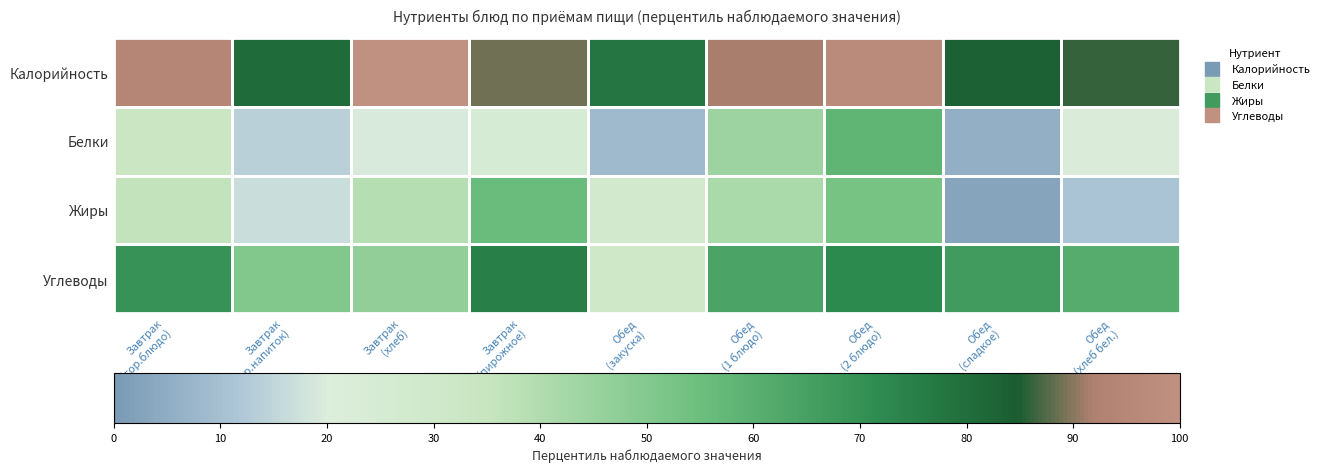

Reading left to right, what are all the values shown in this chart?

Калорийность: Завтрак
(гор.блюдо)=94.4	Завтрак
(гор.напиток)=80.6	Завтрак
(хлеб)=100.0	Завтрак
(пирожное)=88.9	Обед
(закуска)=77.8	Обед
(1 блюдо)=91.7	Обед
(2 блюдо)=97.2	Обед
(сладкое)=83.3	Обед
(хлеб бел.)=86.1
Белки: Завтрак
(гор.блюдо)=33.3	Завтрак
(гор.напиток)=13.9	Завтрак
(хлеб)=19.4	Завтрак
(пирожное)=25.0	Обед
(закуска)=8.3	Обед
(1 блюдо)=44.4	Обед
(2 блюдо)=58.3	Обед
(сладкое)=5.6	Обед
(хлеб бел.)=22.2
Жиры: Завтрак
(гор.блюдо)=36.1	Завтрак
(гор.напиток)=16.7	Завтрак
(хлеб)=38.9	Завтрак
(пирожное)=55.6	Обед
(закуска)=27.8	Обед
(1 блюдо)=41.7	Обед
(2 блюдо)=52.8	Обед
(сладкое)=2.8	Обед
(хлеб бел.)=11.1
Углеводы: Завтрак
(гор.блюдо)=69.4	Завтрак
(гор.напиток)=50.0	Завтрак
(хлеб)=47.2	Завтрак
(пирожное)=75.0	Обед
(закуска)=30.6	Обед
(1 блюдо)=63.9	Обед
(2 блюдо)=72.2	Обед
(сладкое)=66.7	Обед
(хлеб бел.)=61.1